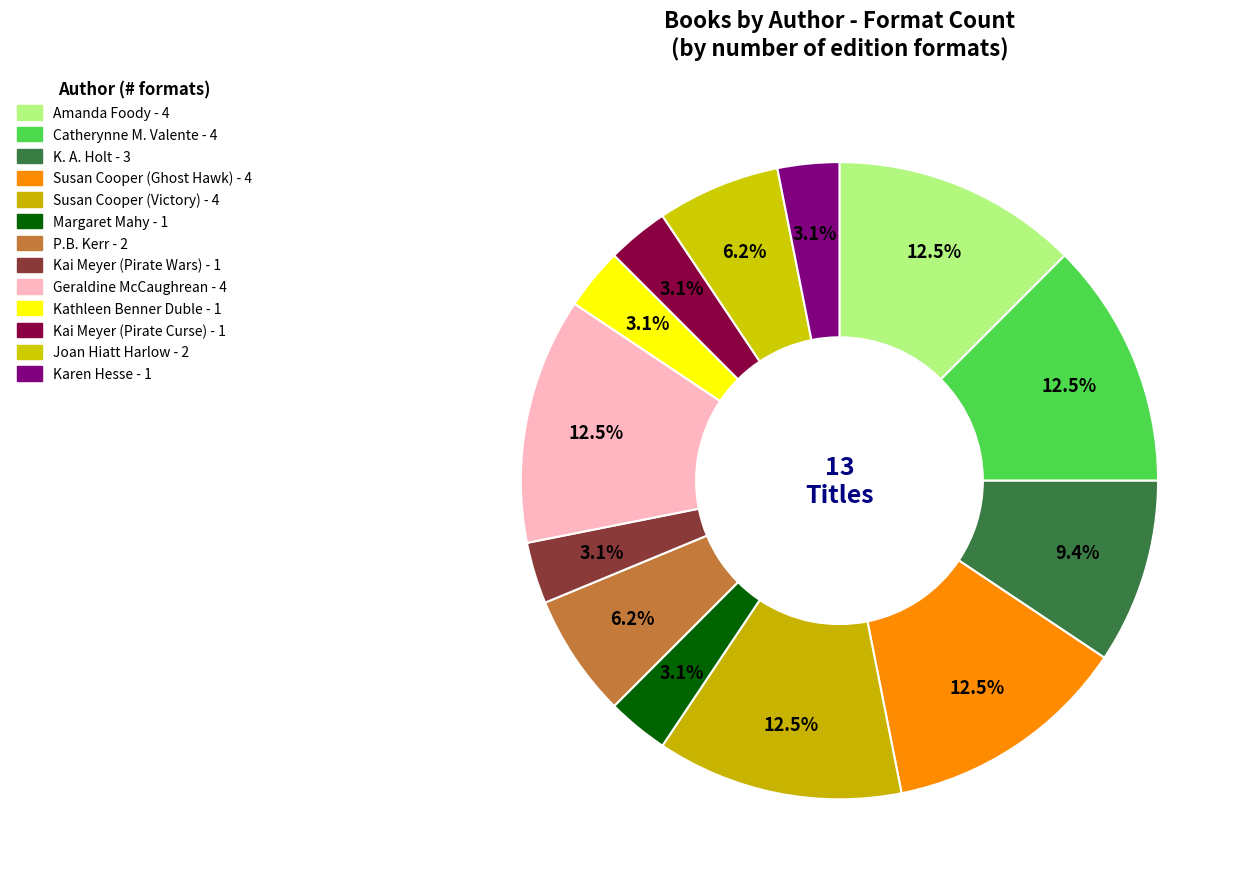

To the nearest percent, what portion does Karen Hesse represent?

3%